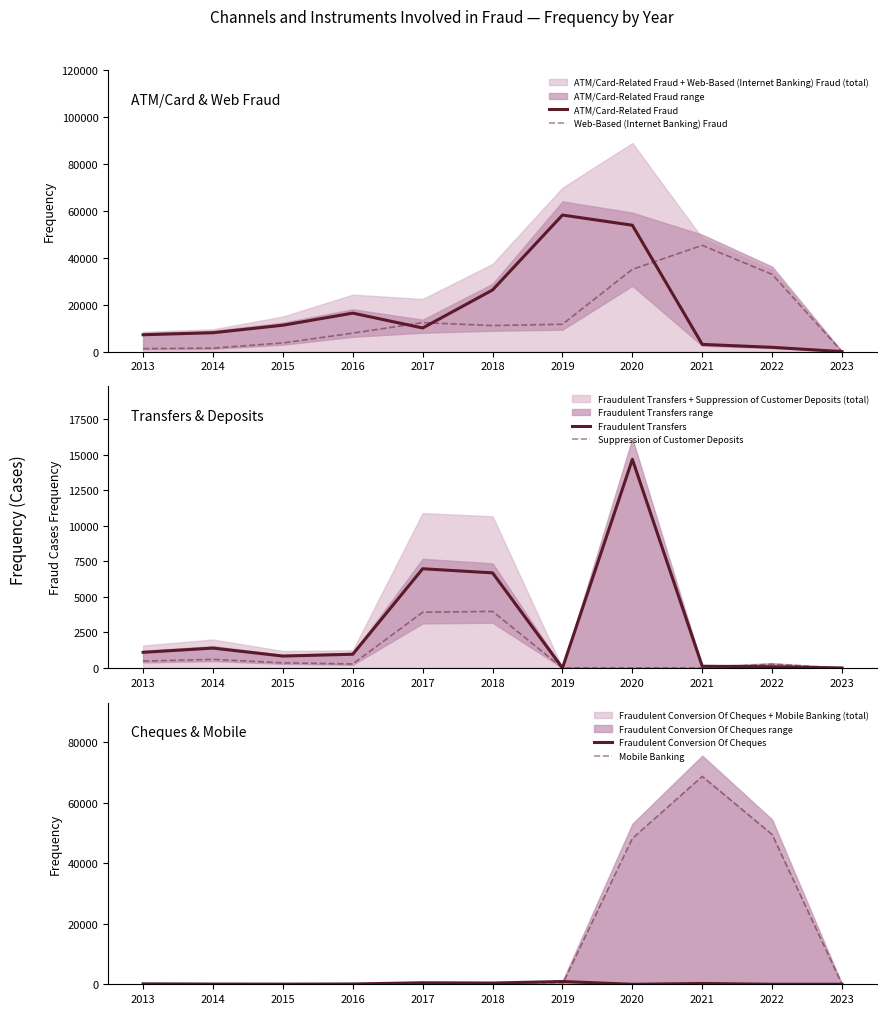

What is the total value across all series at 2014?

11579